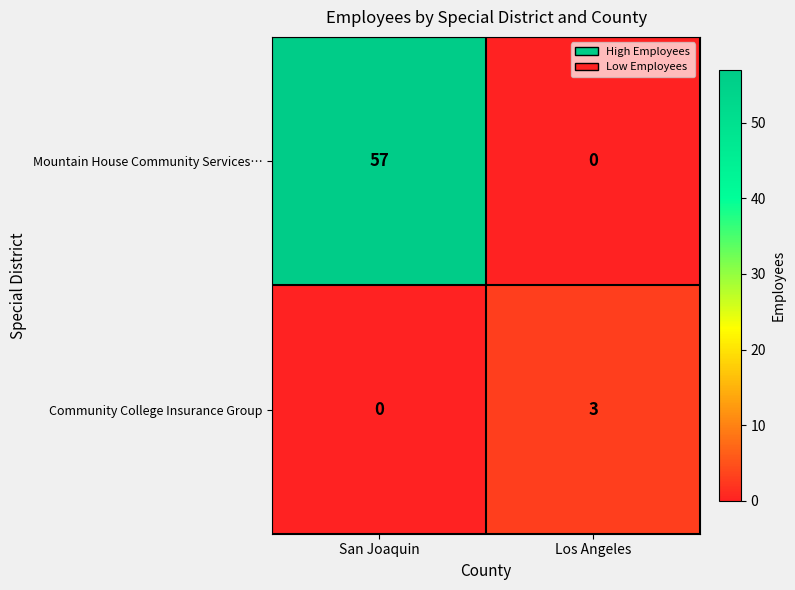

Which series has the largest total across all categories?

Mountain House Community Services…